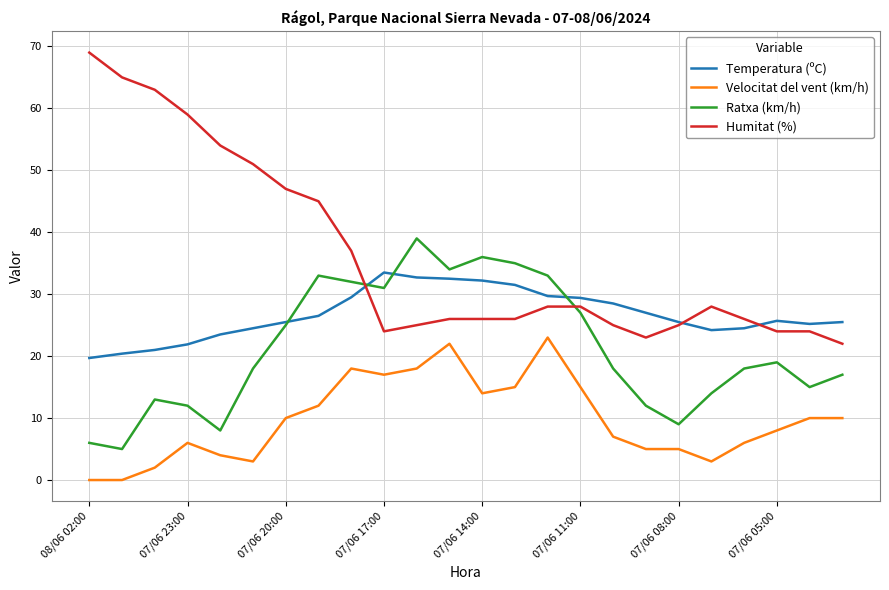

At how many categories does at least one series exceed 57?

4